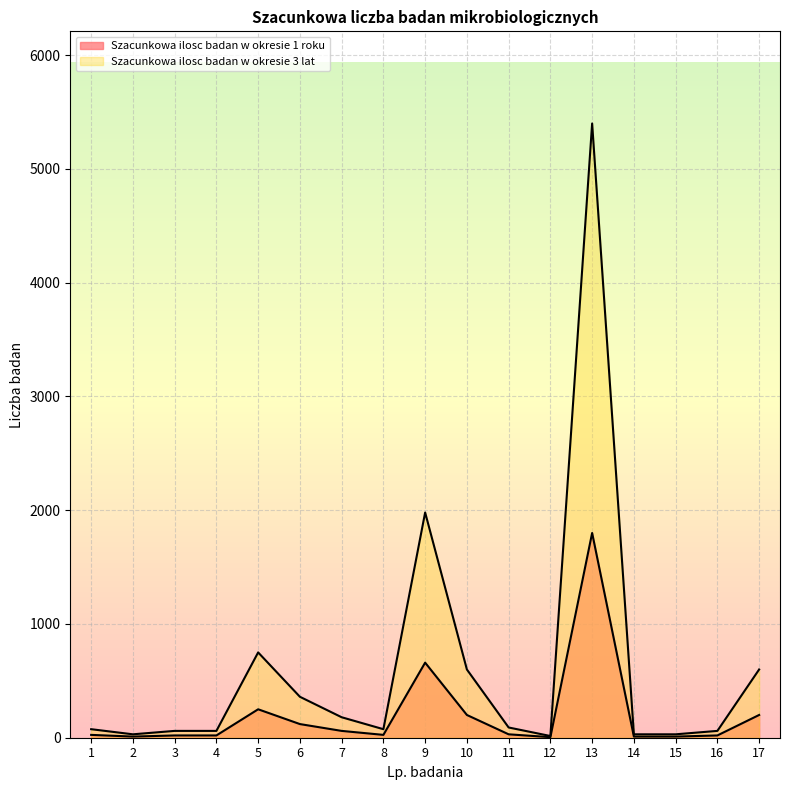

Is the value of Szacunkowa ilosc badan w okresie 1 roku at 17 greater than the value of Szacunkowa ilosc badan w okresie 3 lat at 7?

Yes